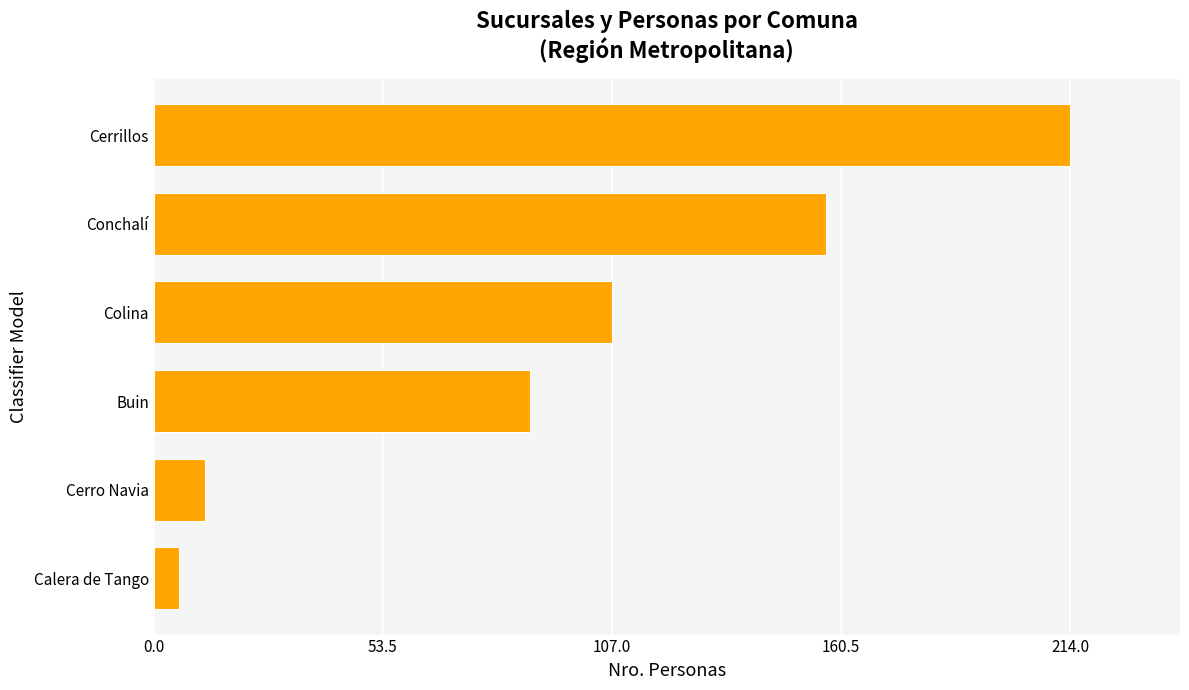

What is the change in value from Colina to Conchalí?

+50